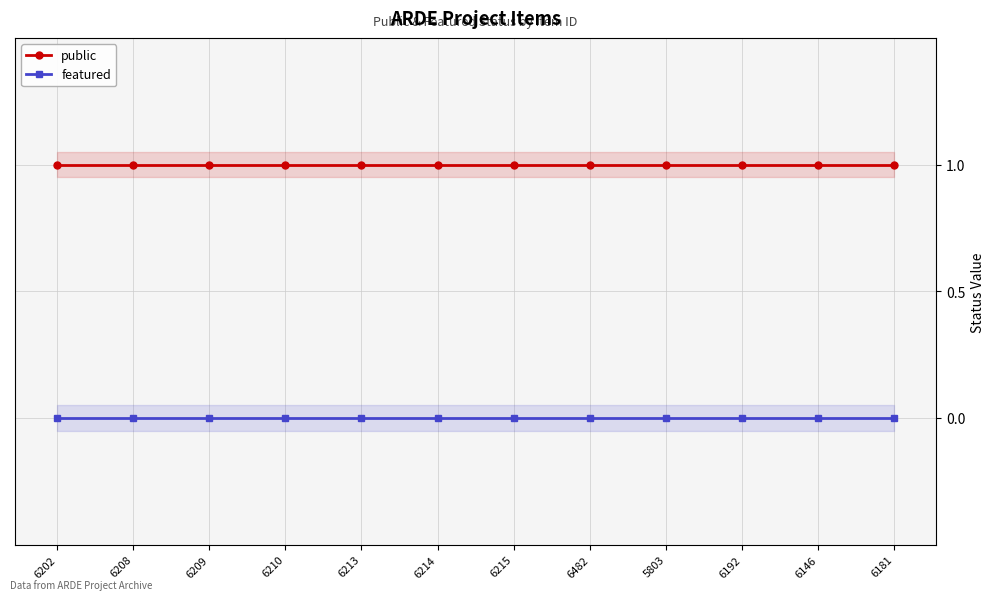

What is the value of the public point at the 11th from the left?

1